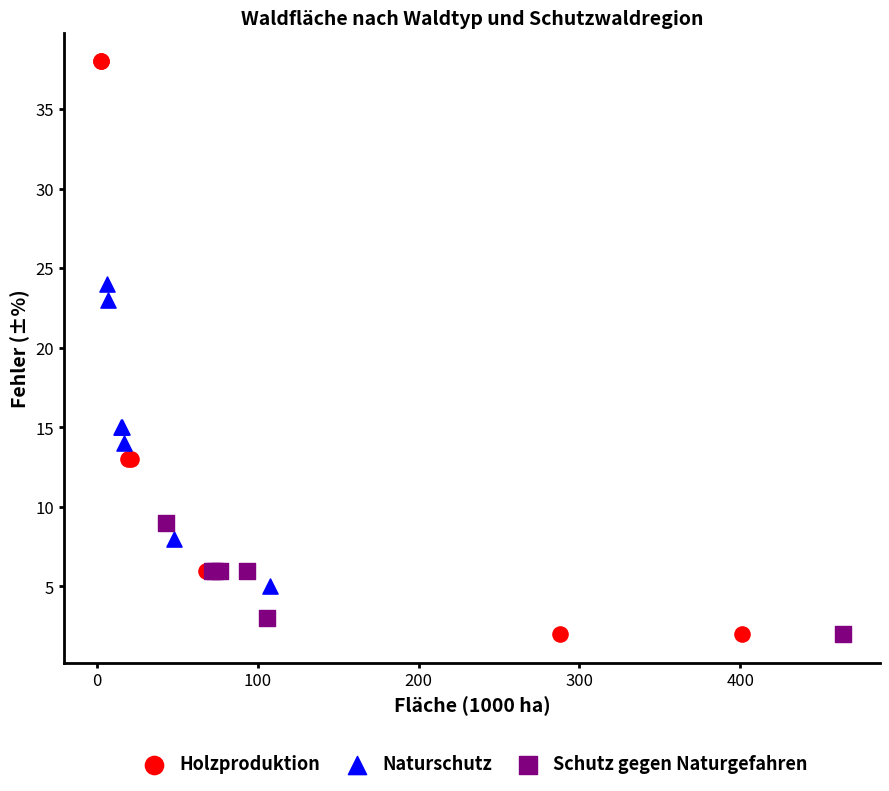

Which series contains the highest Y value?

Holzproduktion